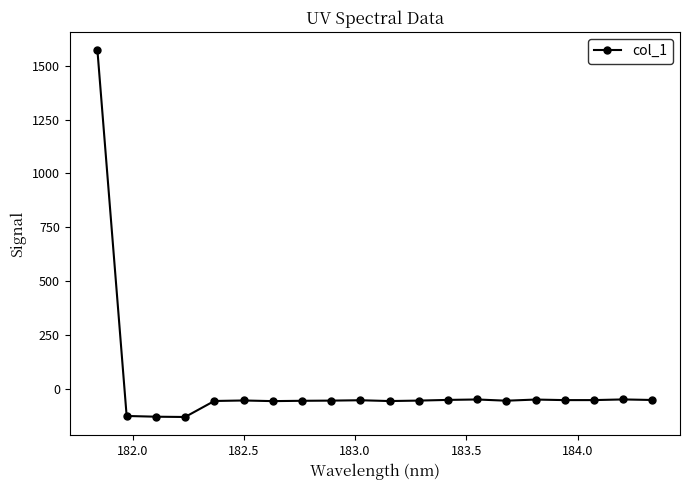

What is the maximum value shown in the chart?

1571.5